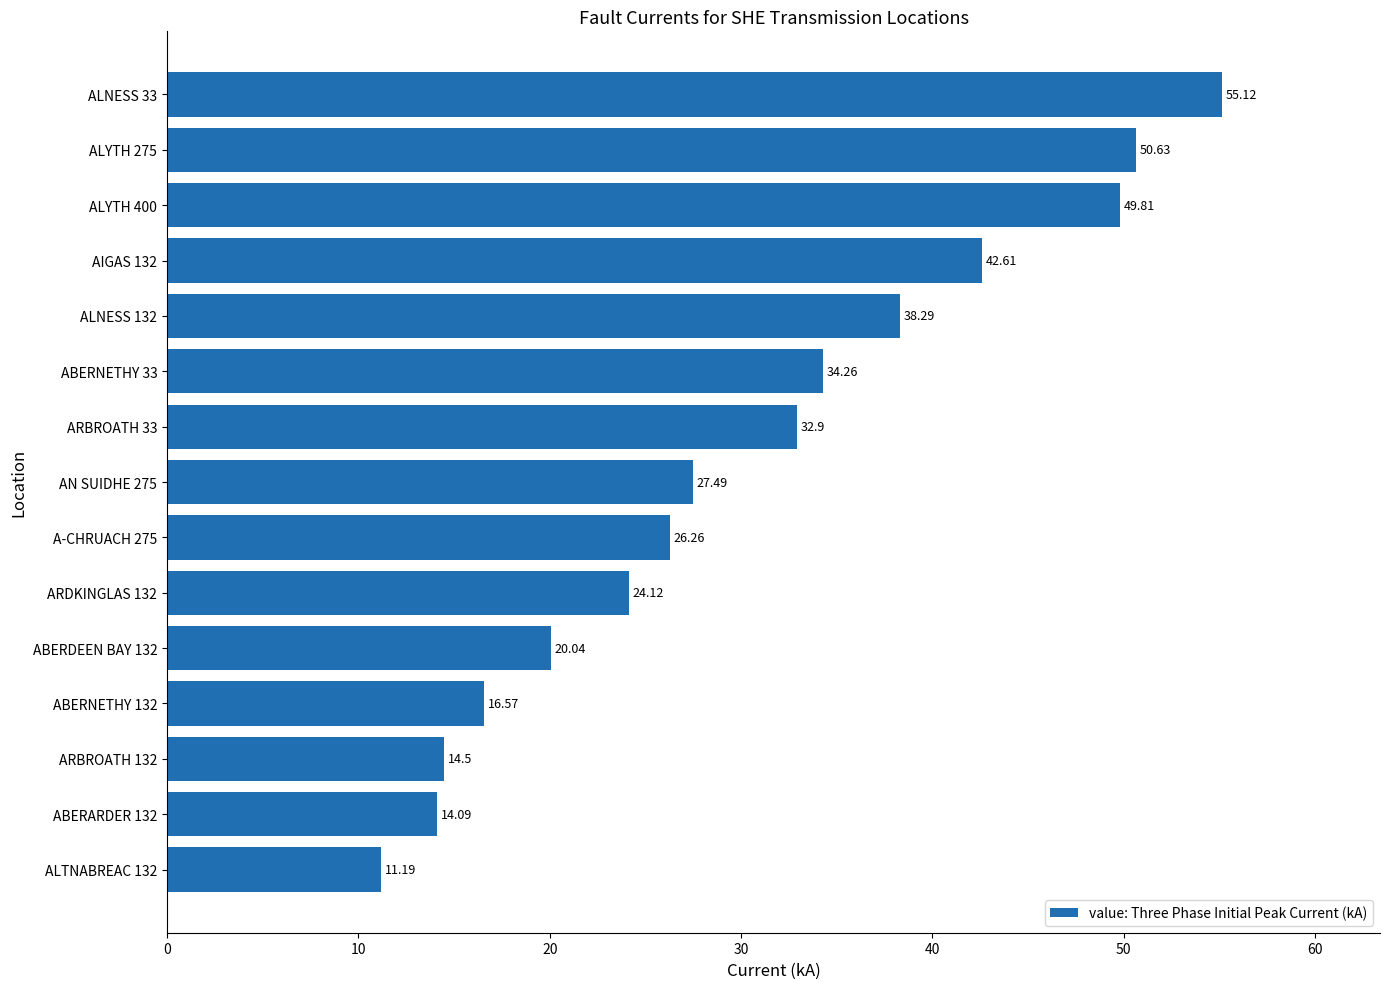

What is the difference between the values at ABERNETHY 132 and ALTNABREAC 132?

5.4